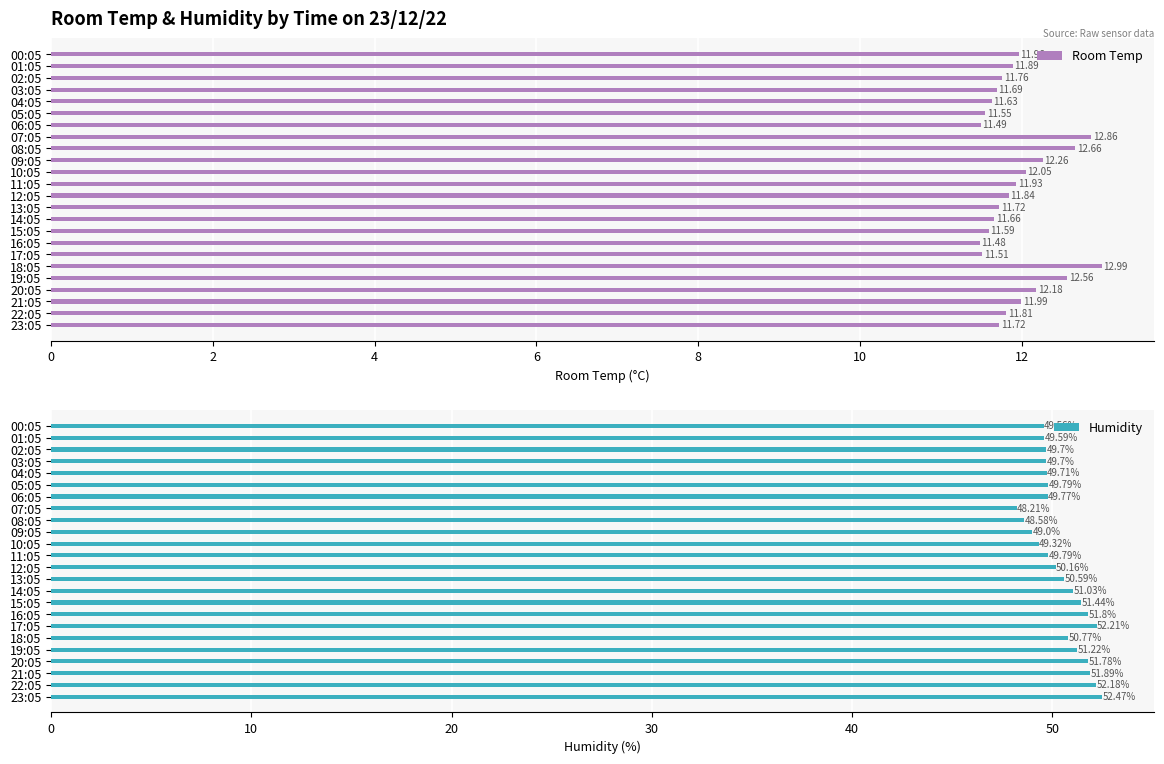

What is the difference between the maximum and second lowest values in the Room Temp series?

1.5